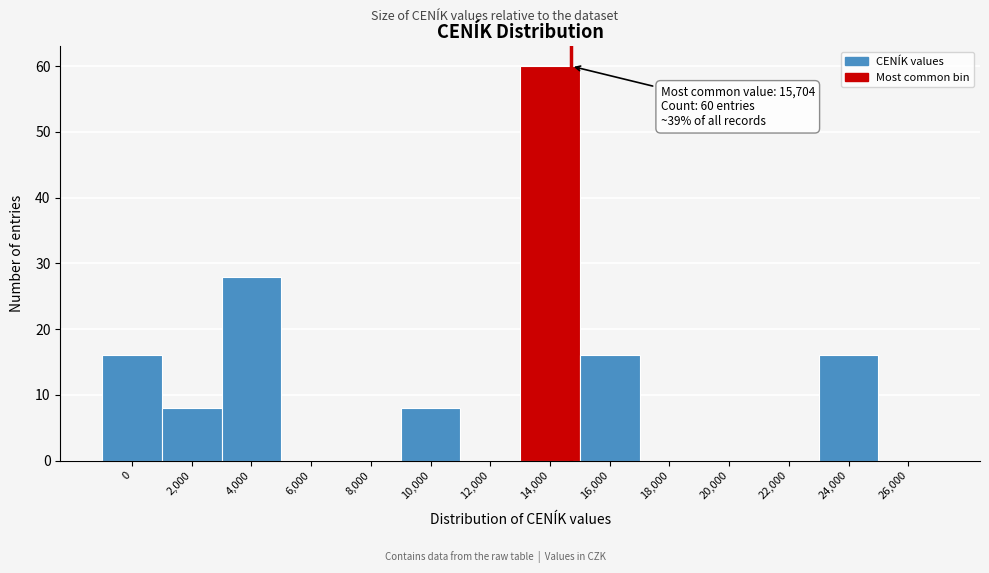

Reading left to right, what are all the values shown in this chart?

0=16	2,000=8	4,000=28	6,000=0	8,000=0	10,000=8	12,000=0	14,000=60	16,000=16	18,000=0	20,000=0	22,000=0	24,000=16	26,000=0